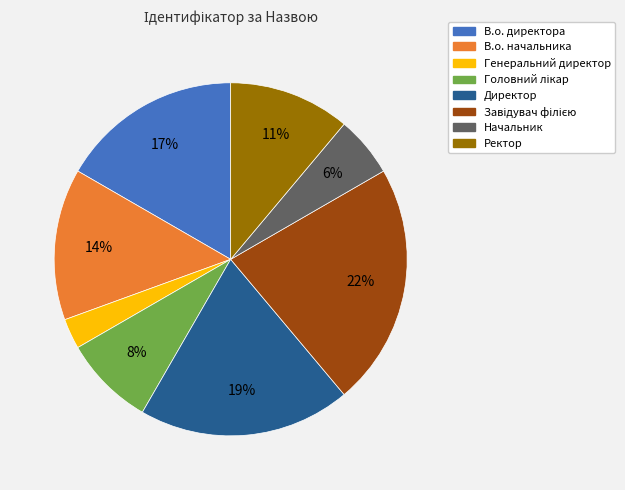

Do Ректор and В.о. начальника together represent more than half of the pie?

No